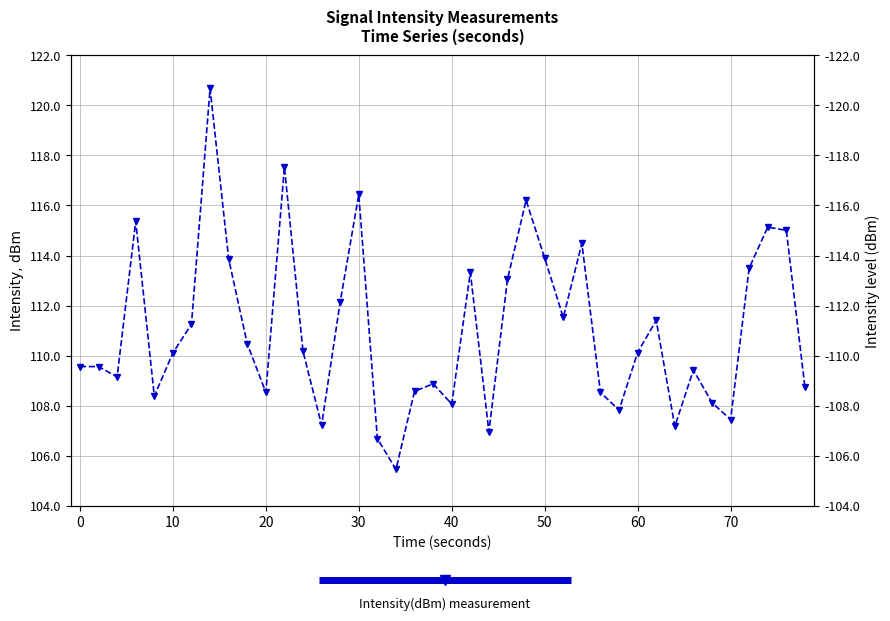

How many interior local valleys (lower than both neighbors) does the data have?

11